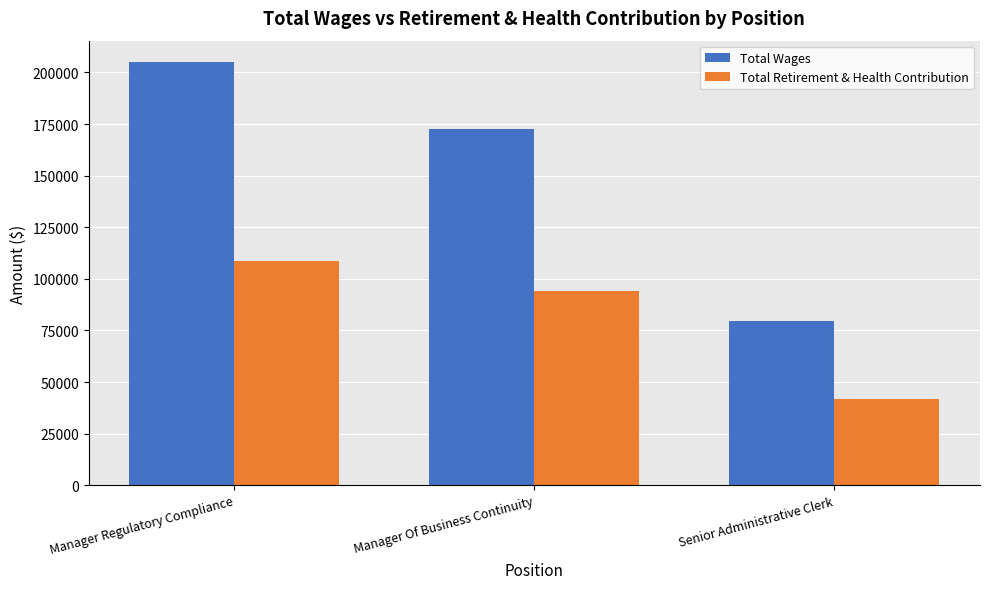

How many series are shown in this chart?

2